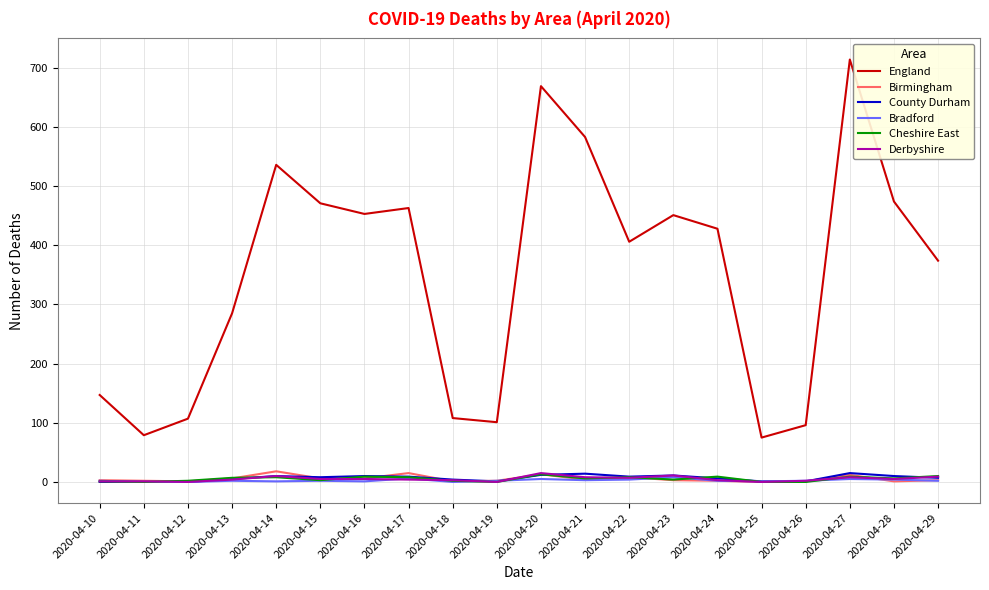

What is the difference between the second highest and second lowest values in the England series?

590